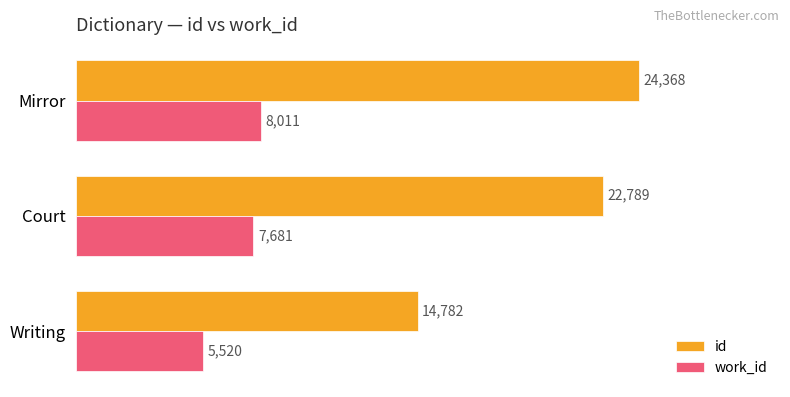

At how many categories does at least one series exceed 9982?

3